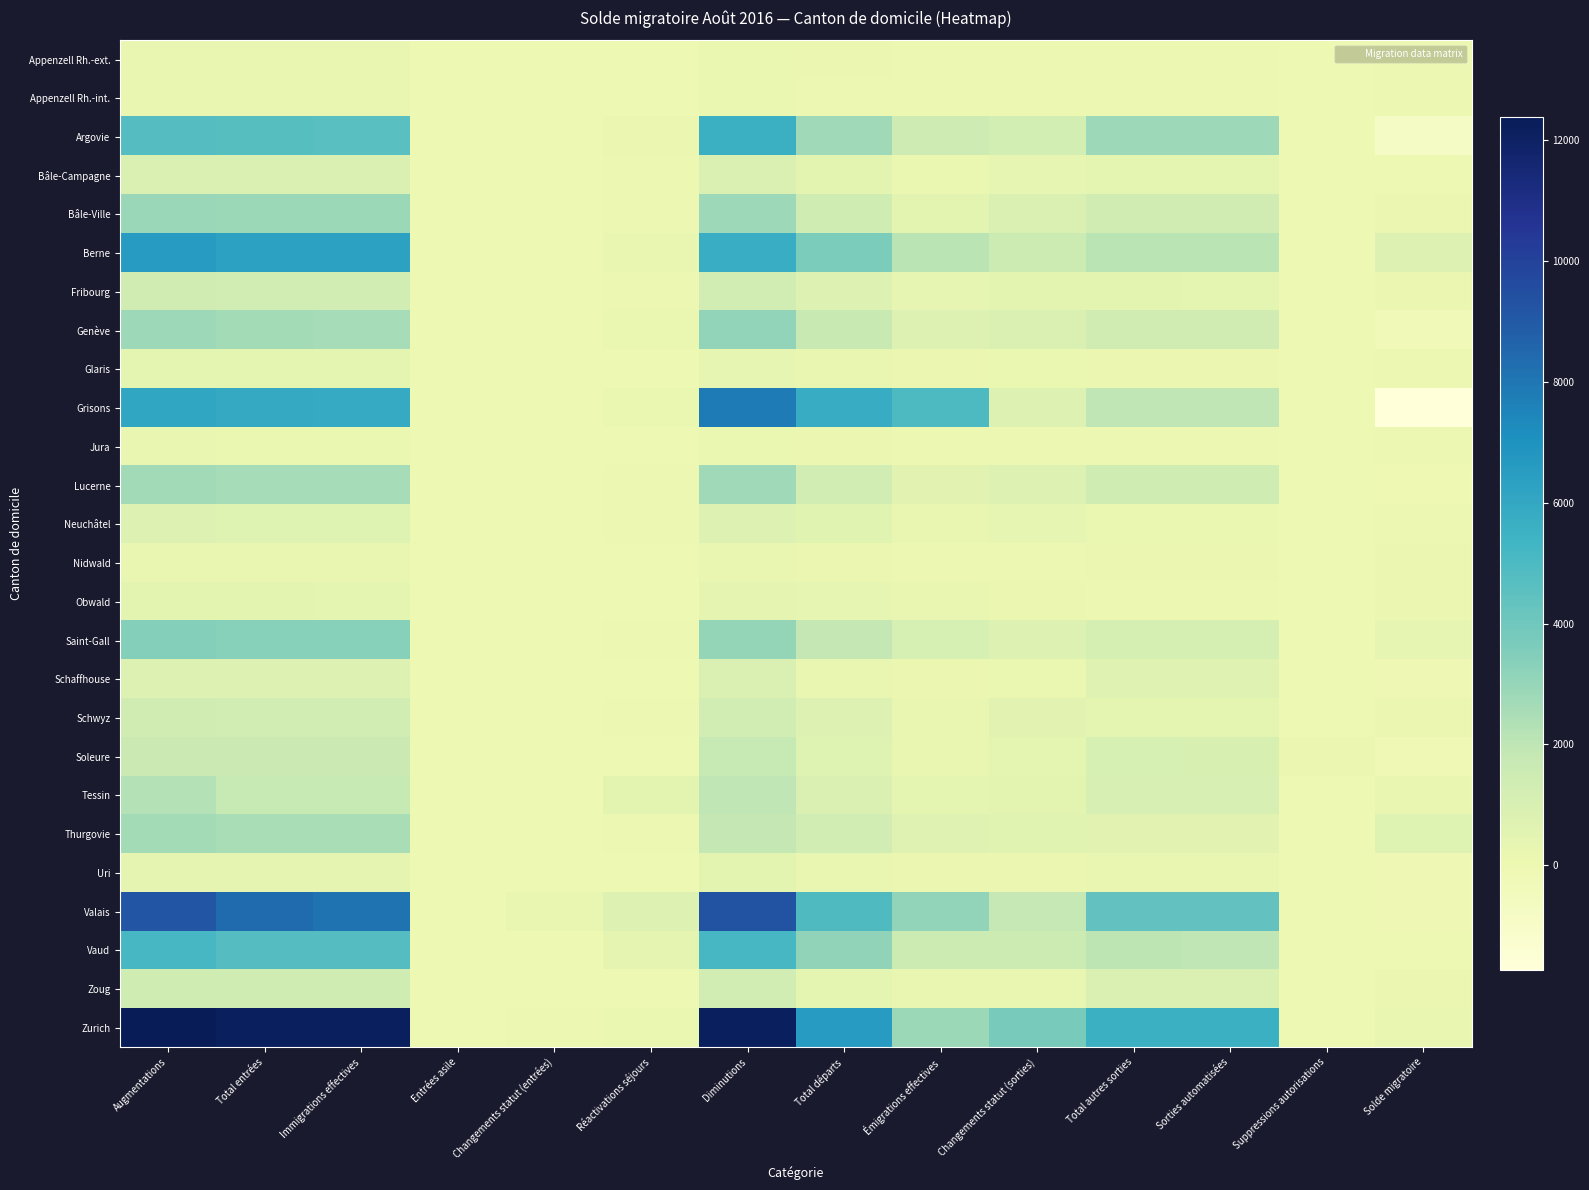

Rank the series by their maximum value, from lowest to highest.

Jura, Appenzell Rh.-ext., Appenzell Rh.-int., Nidwald, Glaris, Obwald, Uri, Neuchâtel, Schaffhouse, Bâle-Campagne, Schwyz, Fribourg, Zoug, Soleure, Tessin, Thurgovie, Lucerne, Bâle-Ville, Genève, Saint-Gall, Vaud, Argovie, Berne, Grisons, Valais, Zurich